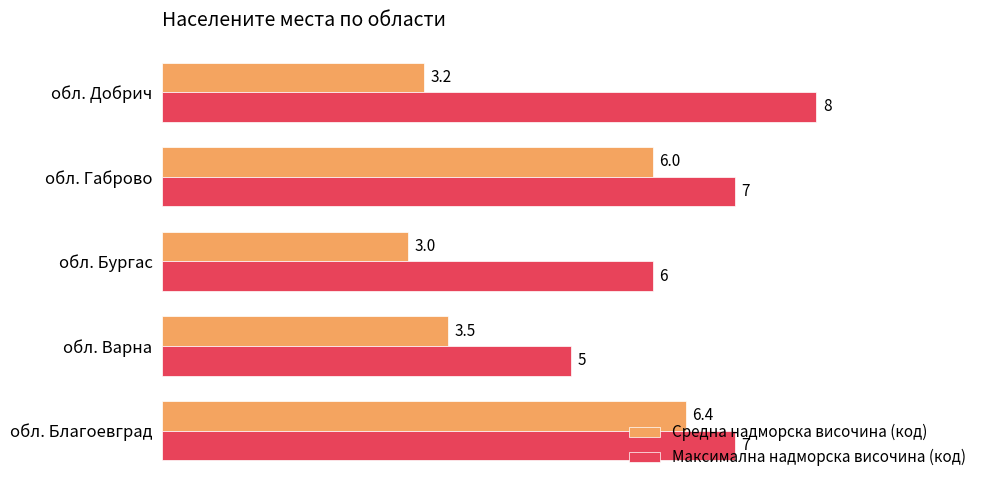

What is the sum of all Максимална надморска височина (код) values?

33.0